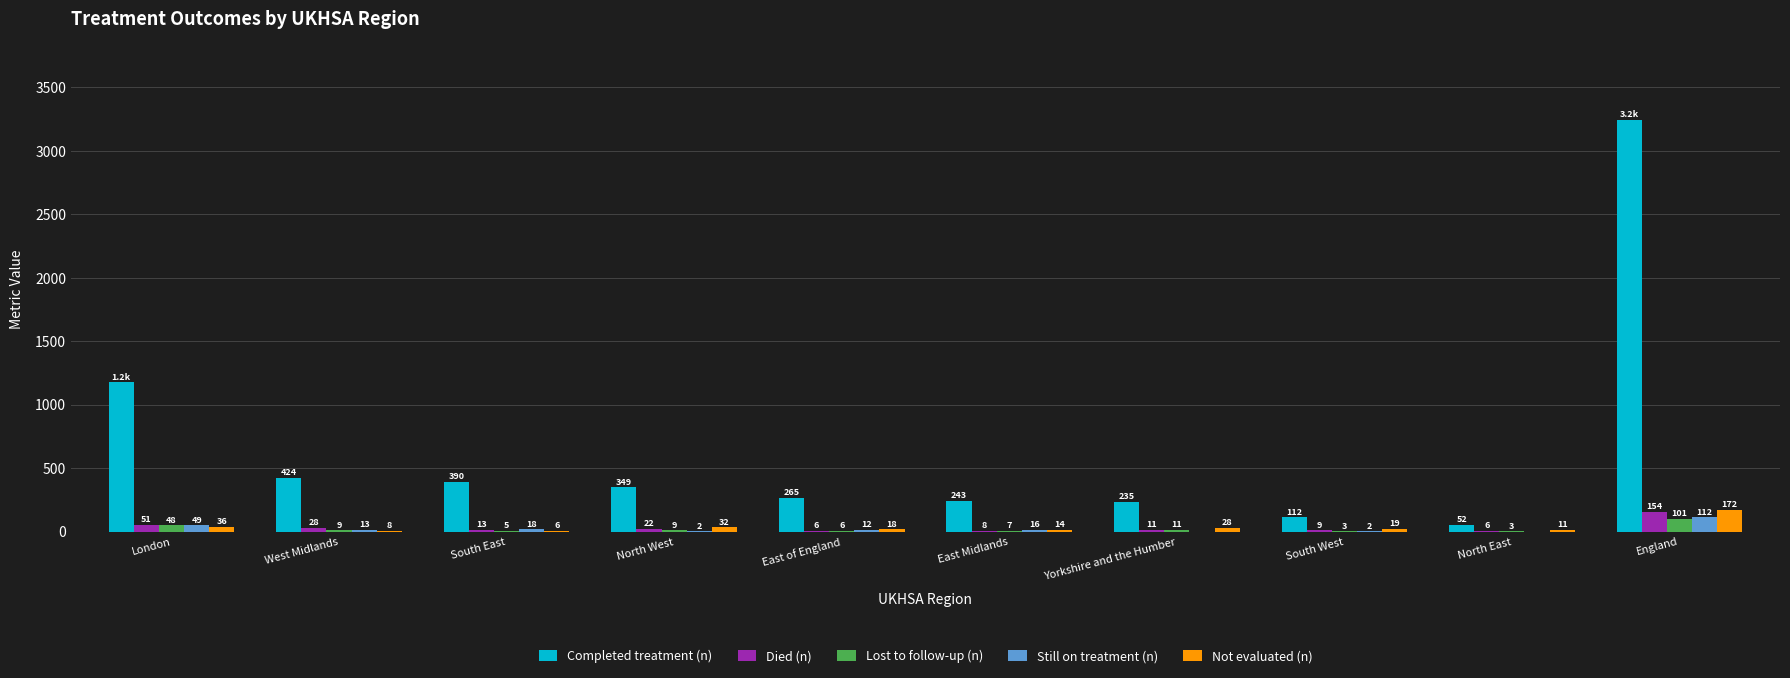

Which series has the largest total across all categories?

Completed treatment (n)